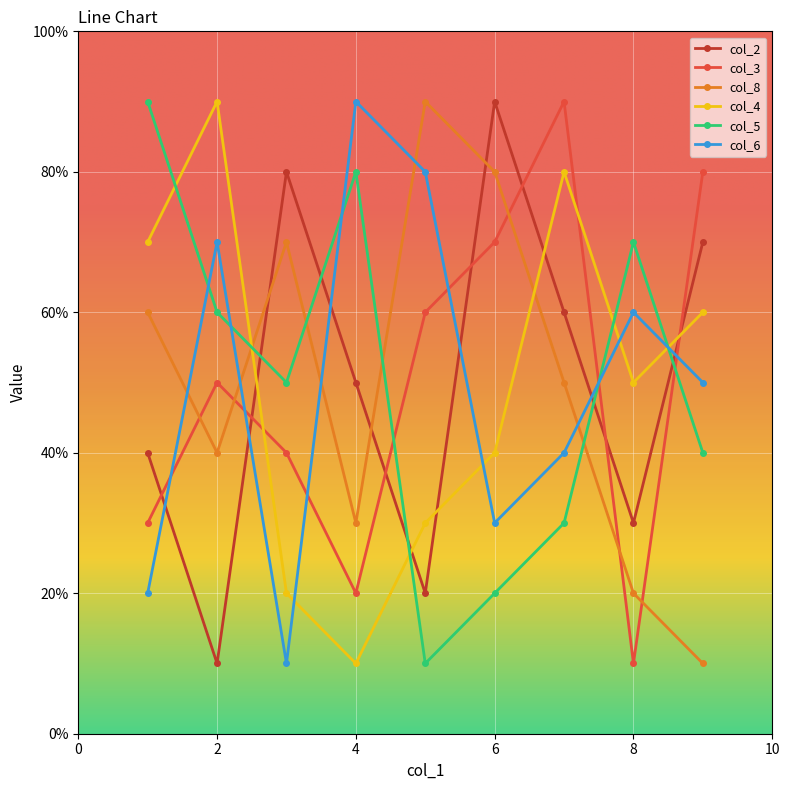

Which series ends up on top after the final intersection of col_3 and col_8?

col_3